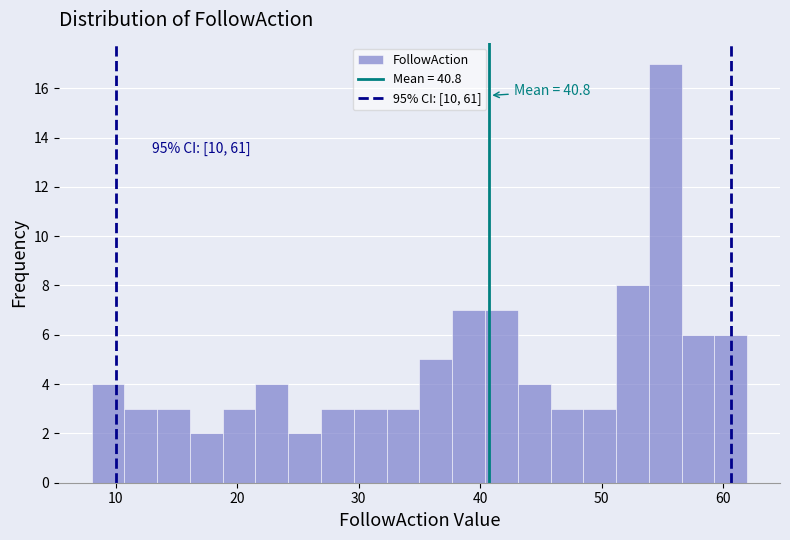

Read against the x-axis, roughly where is the centre of the tallest bar?

55